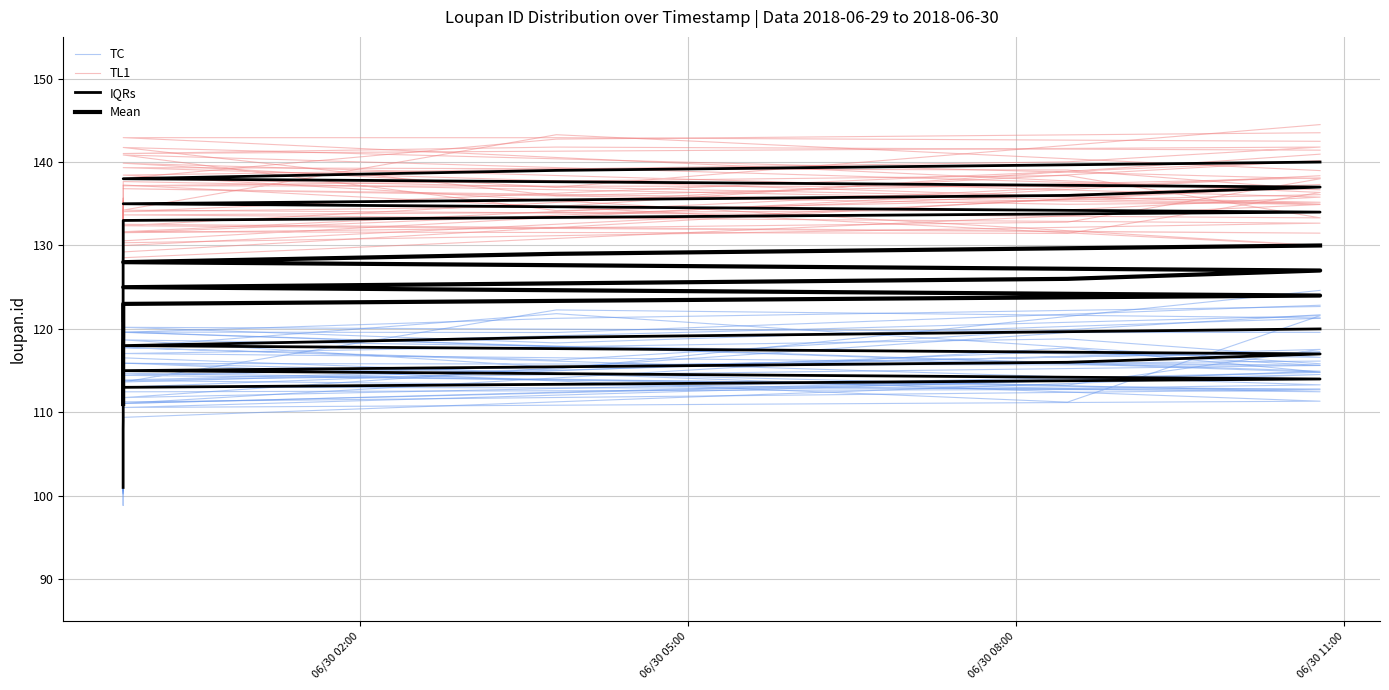

How many data points in Mean are less than 121?

10